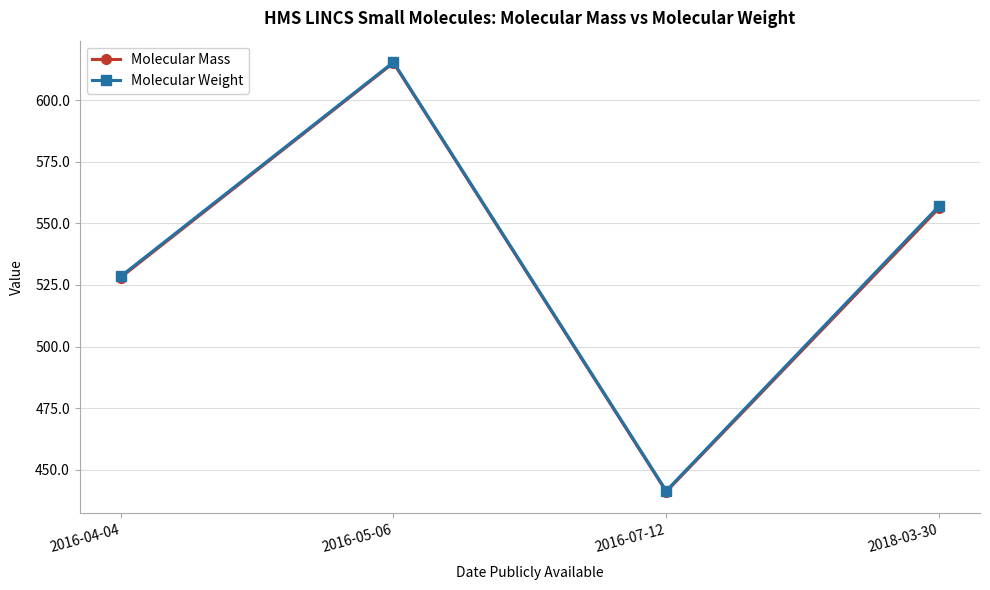

The value of Molecular Weight at 2016-04-04 is 349.4. True or false?

False